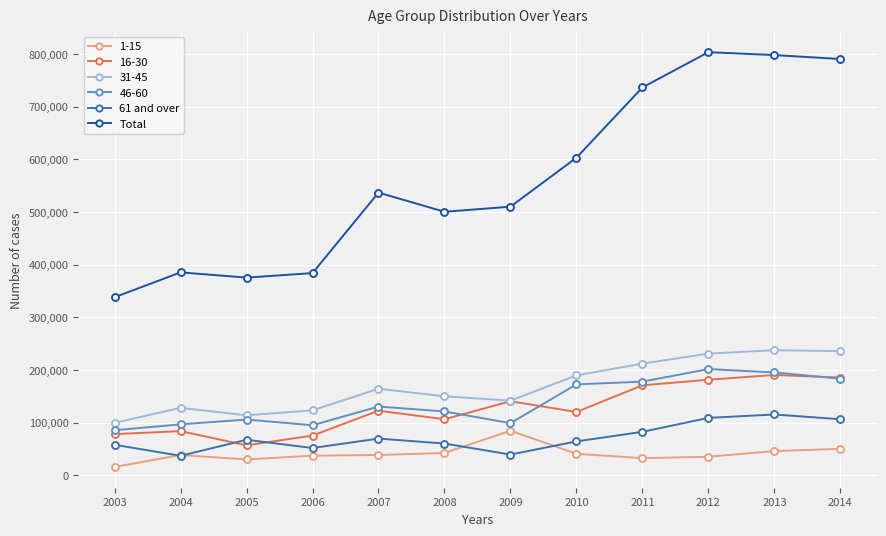

Which series has the widest spread of values?

Total